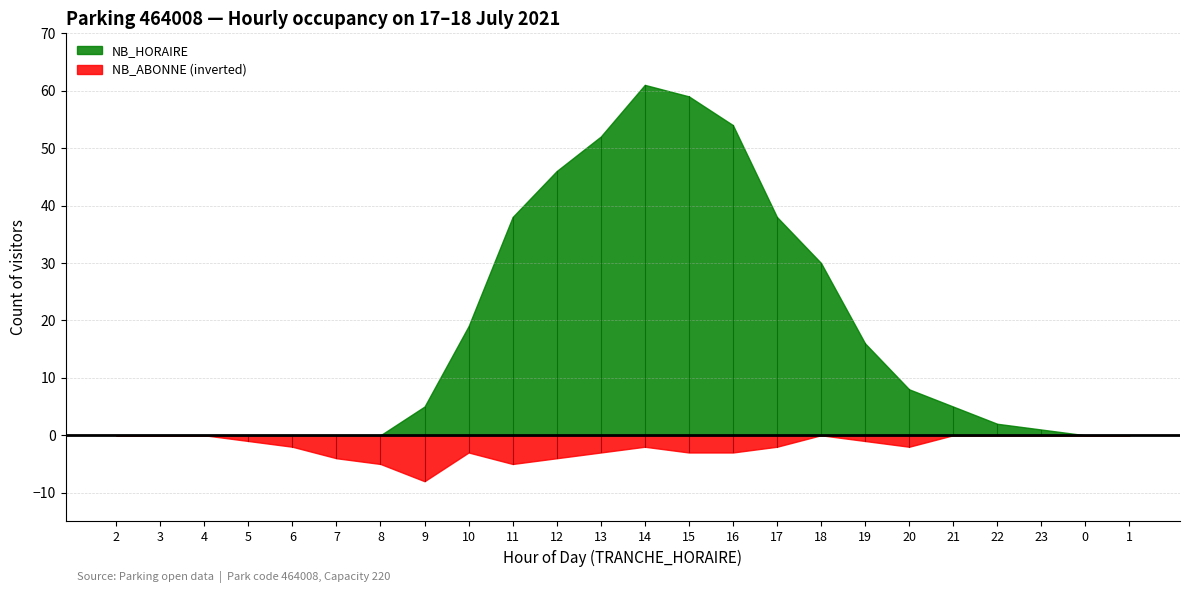

Where does the NB_ABONNE series first go above 2?

7